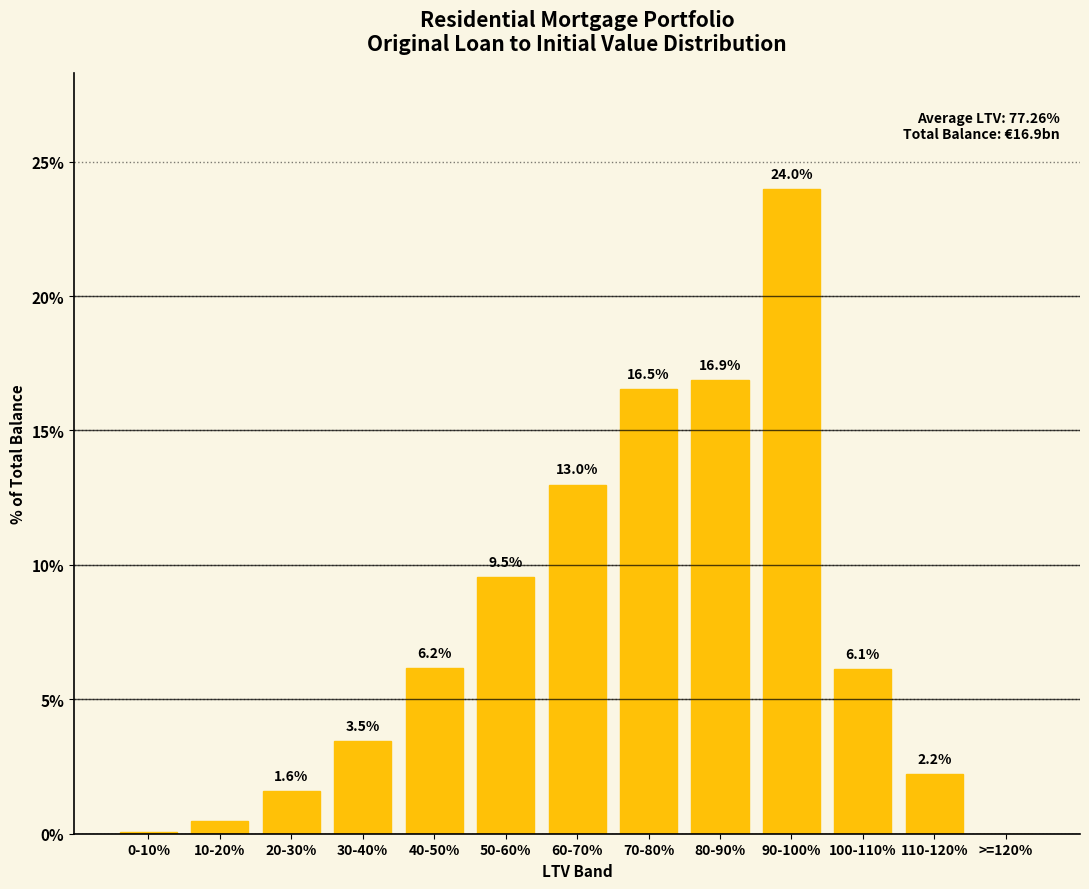

Approximately how many times larger is the value at 30-40% compared to 60-70%?

0.3